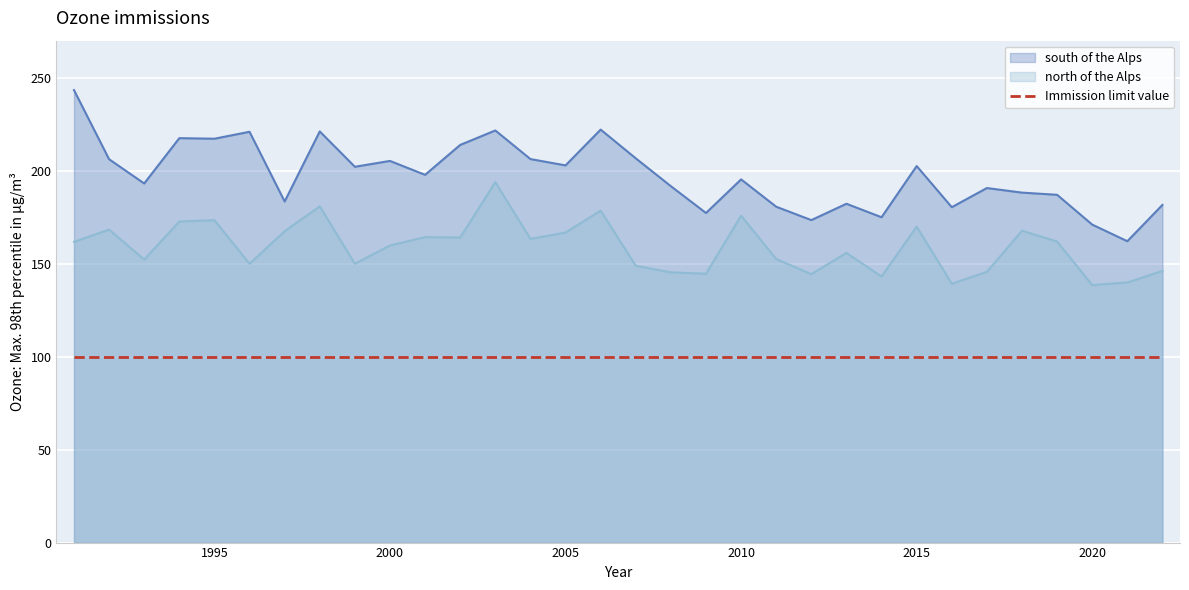

Reading right to left, transcribe all the data shown in this chart.

south of the Alps: 2022=181.7	2021=162.1	2020=171.0	2019=187.1	2018=188.3	2017=190.7	2016=180.4	2015=202.6	2014=175.0	2013=182.3	2012=173.5	2011=180.7	2010=195.4	2009=177.3	2008=191.7	2007=206.7	2006=222.2	2005=202.9	2004=206.3	2003=221.7	2002=213.9	2001=197.8	2000=205.3	1999=202.2	1998=221.2	1997=183.5	1996=221.0	1995=217.3	1994=217.6	1993=193.2	1992=206.2	1991=243.4
north of the Alps: 2022=146.2	2021=139.9	2020=138.5	2019=161.9	2018=167.8	2017=145.6	2016=139.3	2015=170.0	2014=143.1	2013=155.8	2012=144.4	2011=152.5	2010=175.9	2009=144.6	2008=145.4	2007=148.9	2006=178.6	2005=166.8	2004=163.4	2003=193.9	2002=164.1	2001=164.3	2000=159.8	1999=150.0	1998=180.9	1997=167.5	1996=150.0	1995=173.4	1994=172.7	1993=152.3	1992=168.4	1991=161.8